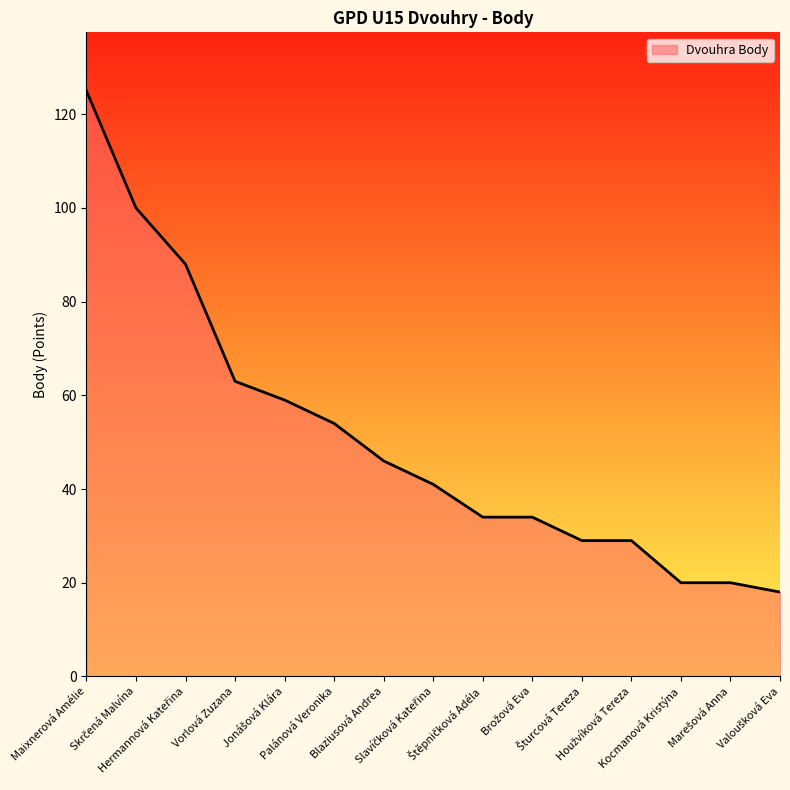

At which label is the value closest to 71?

Vorlová Zuzana